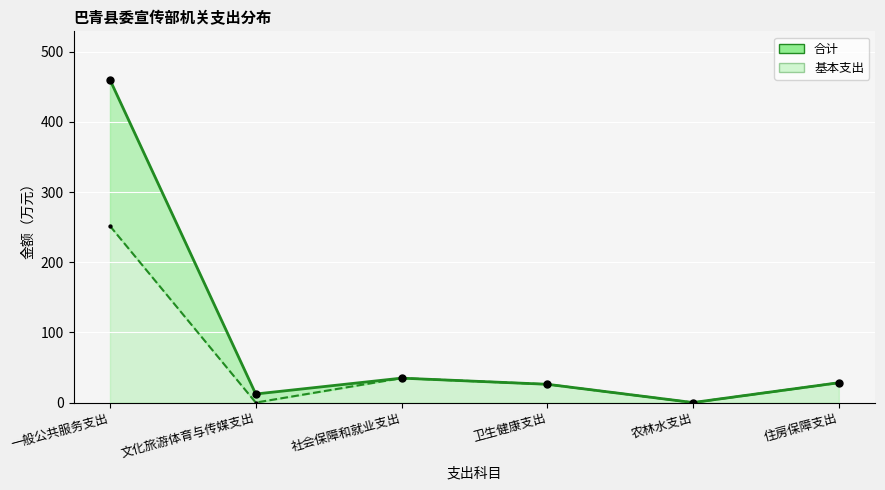

Which series reaches the maximum Y coordinate?

合计